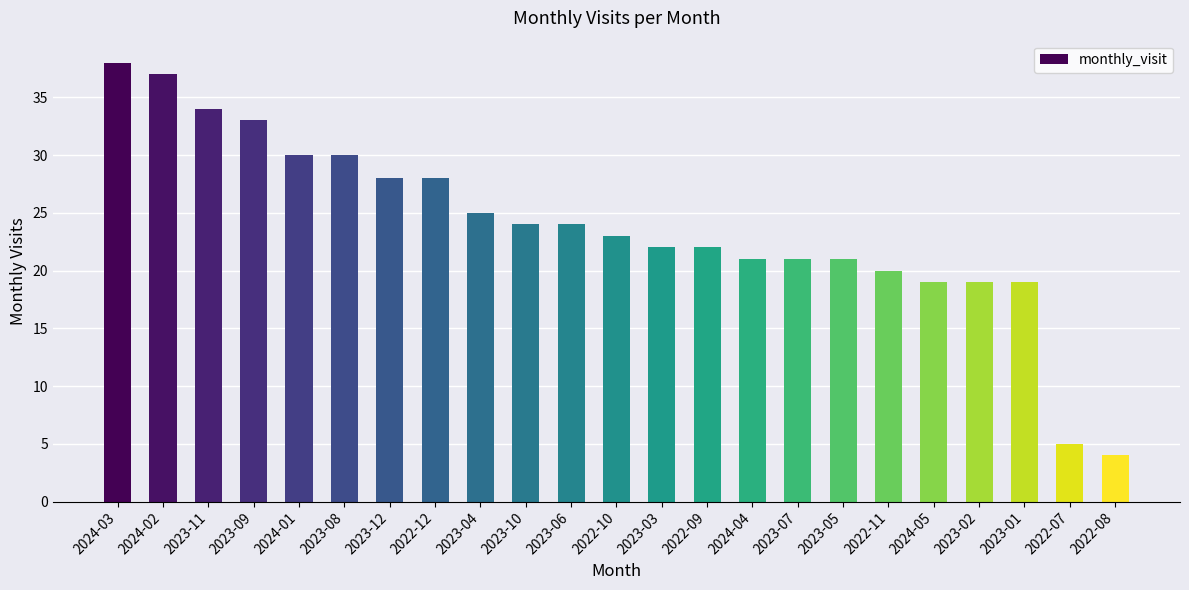

What is the value of the 14th bar from the left?

22